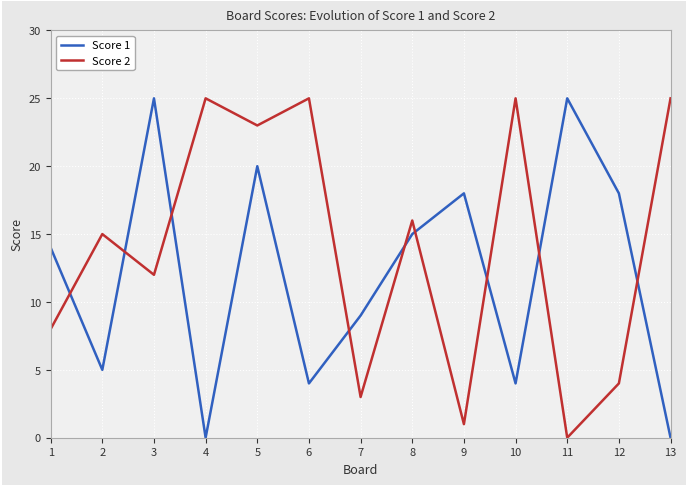

At which label does Score 2 reach its minimum?

11